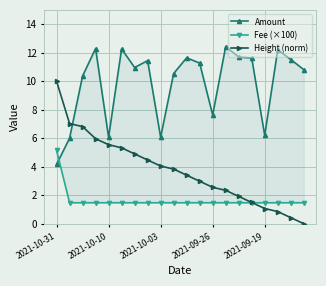

How many data points does each series have?

20